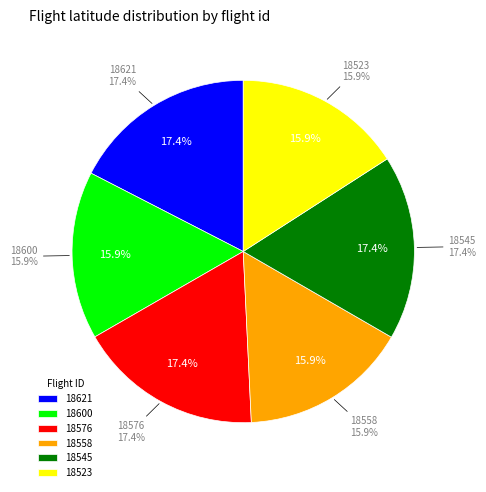

What is the smallest slice in the pie chart?

18600